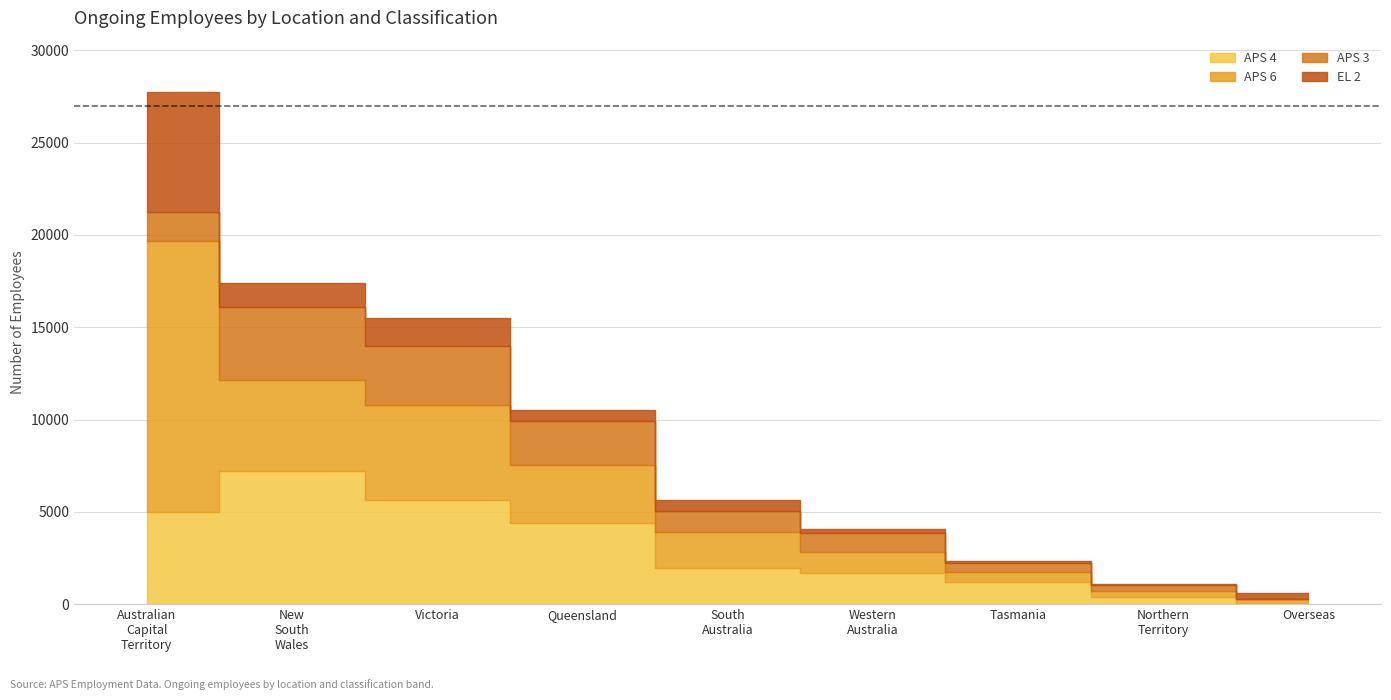

What is the difference between the APS 3 values at Victoria and Overseas?

3214